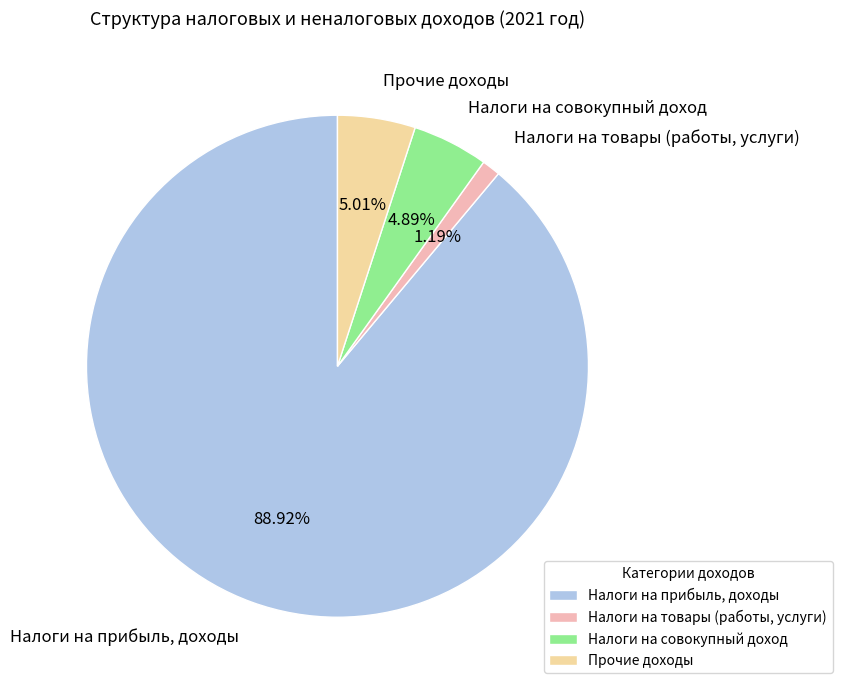

True or false: Налоги на совокупный доход accounts for 16% of the total.

False